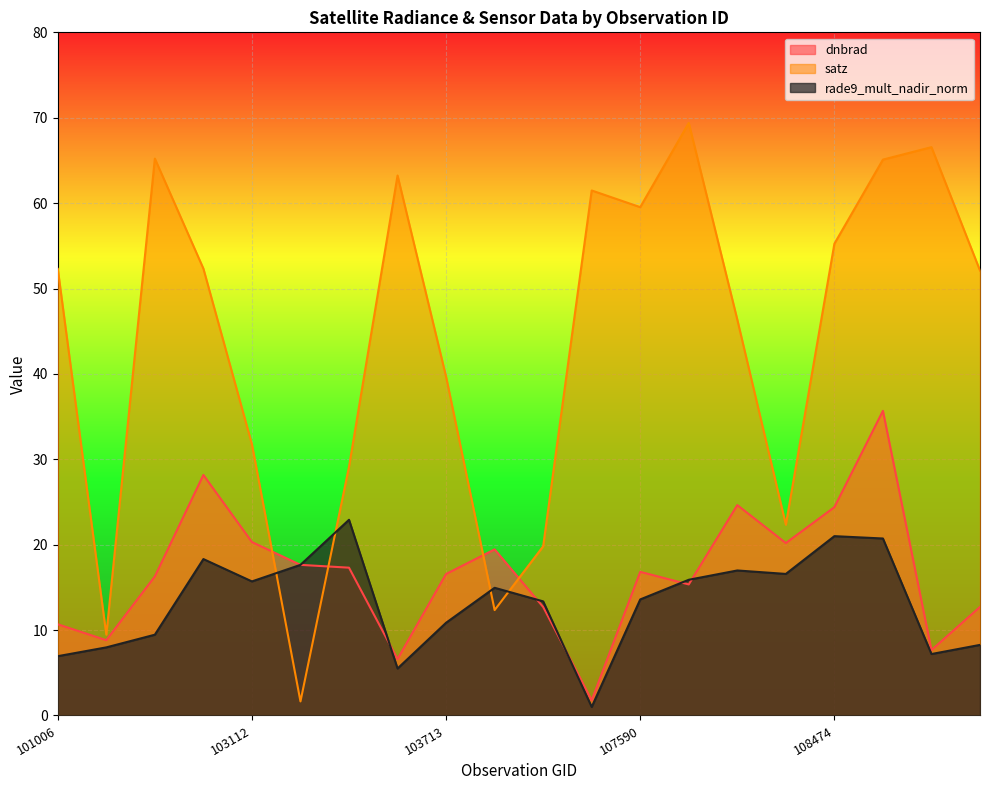

What is the total value across all series at 103587?

75.3